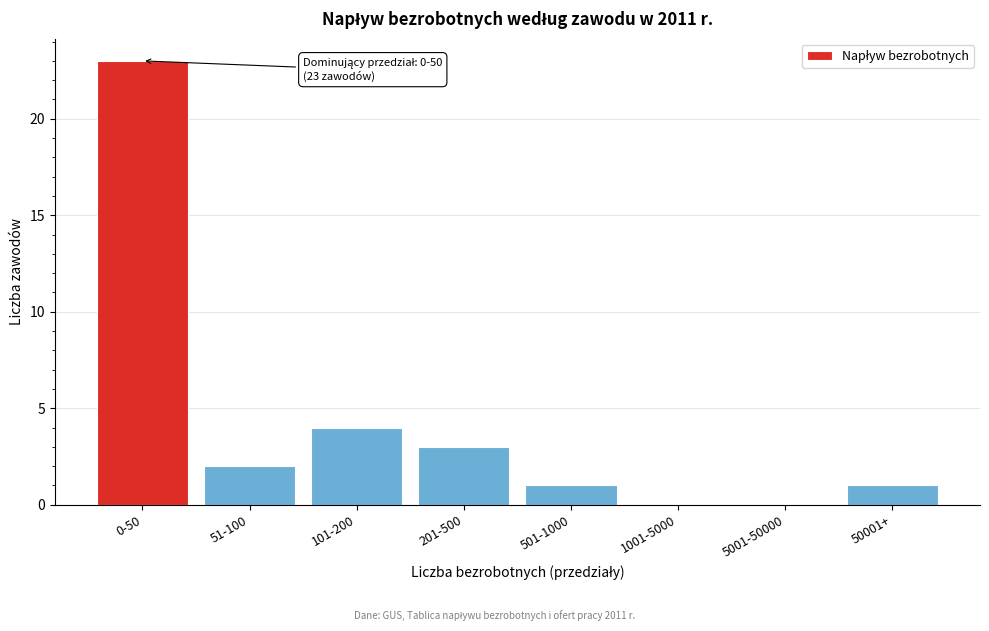

Reading left to right, transcribe all the data shown in this chart.

0-50=23	51-100=2	101-200=4	201-500=3	501-1000=1	1001-5000=0	5001-50000=0	50001+=1